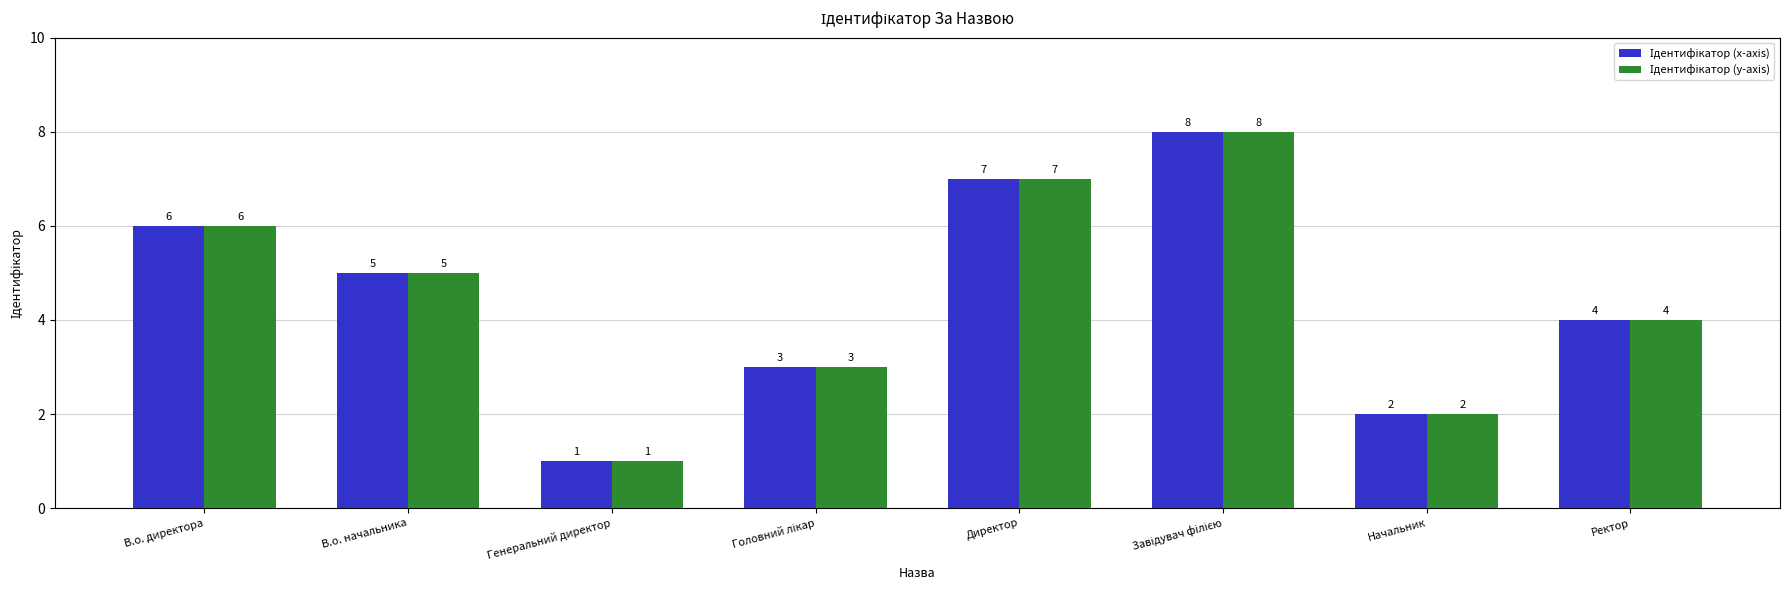

What is the label of the 1st bar from the right?

Ректор